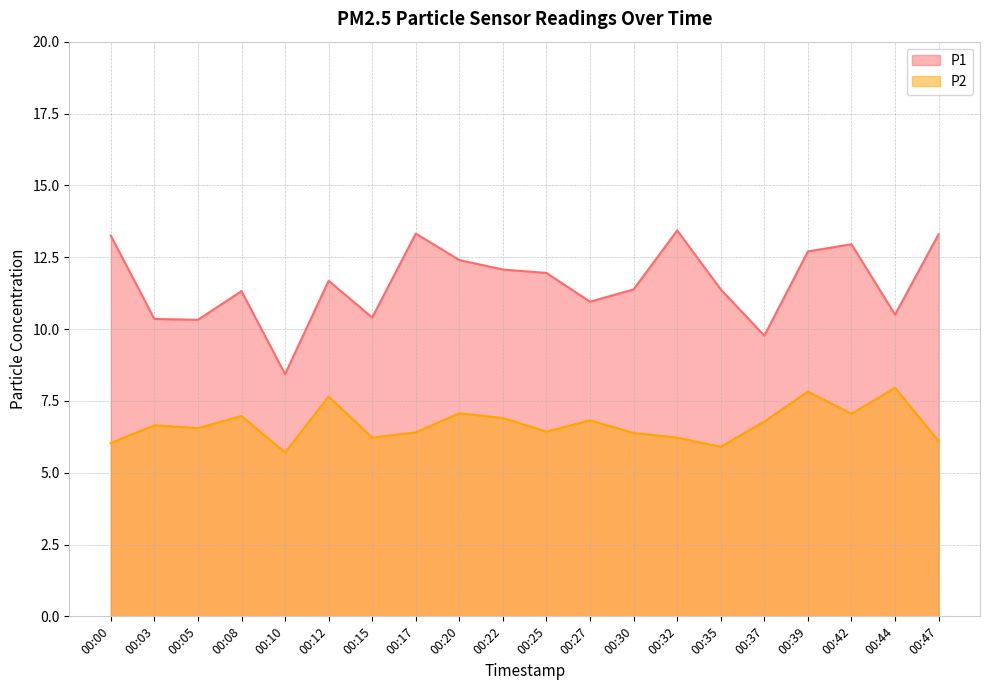

True or false: P1 has a value of 12.9 at 00:42.

True